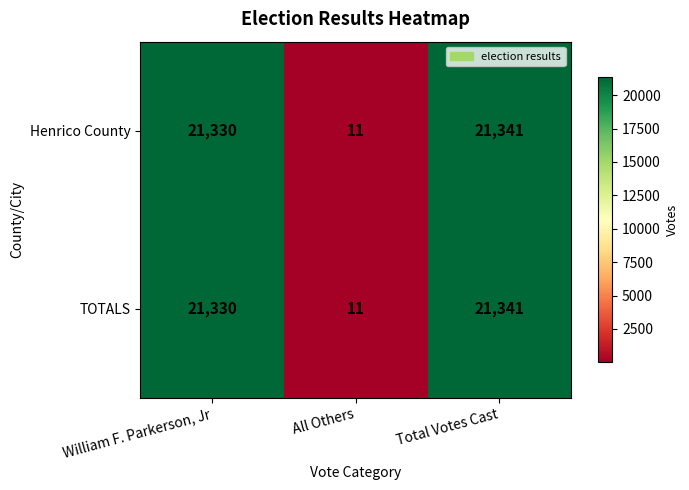

List the labels in order of TOTALS value, largest first.

Total Votes Cast, William F. Parkerson, Jr, All Others